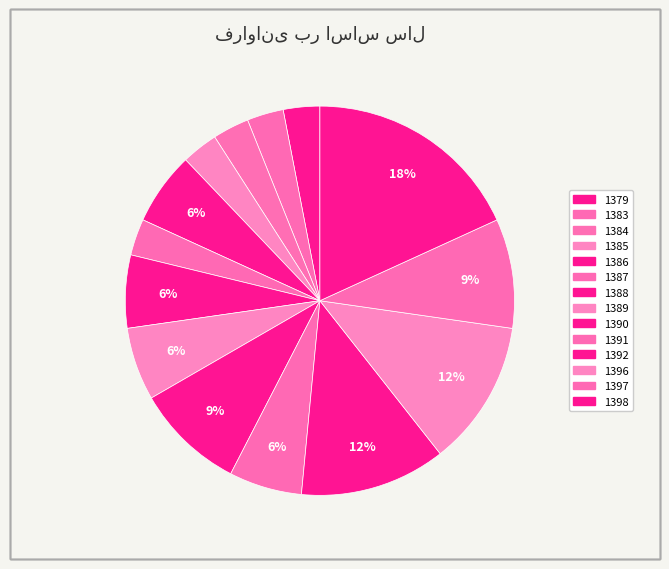

To the nearest percent, what is the difference between the 1388 and 1396 slice percentages?

6%